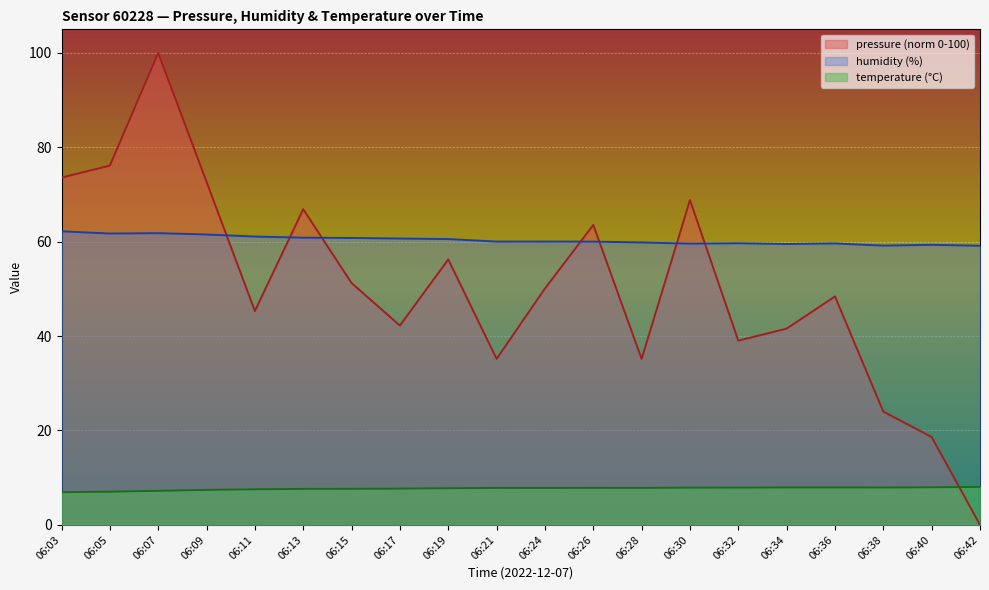

How many intersections are there between pressure and humidity?

7